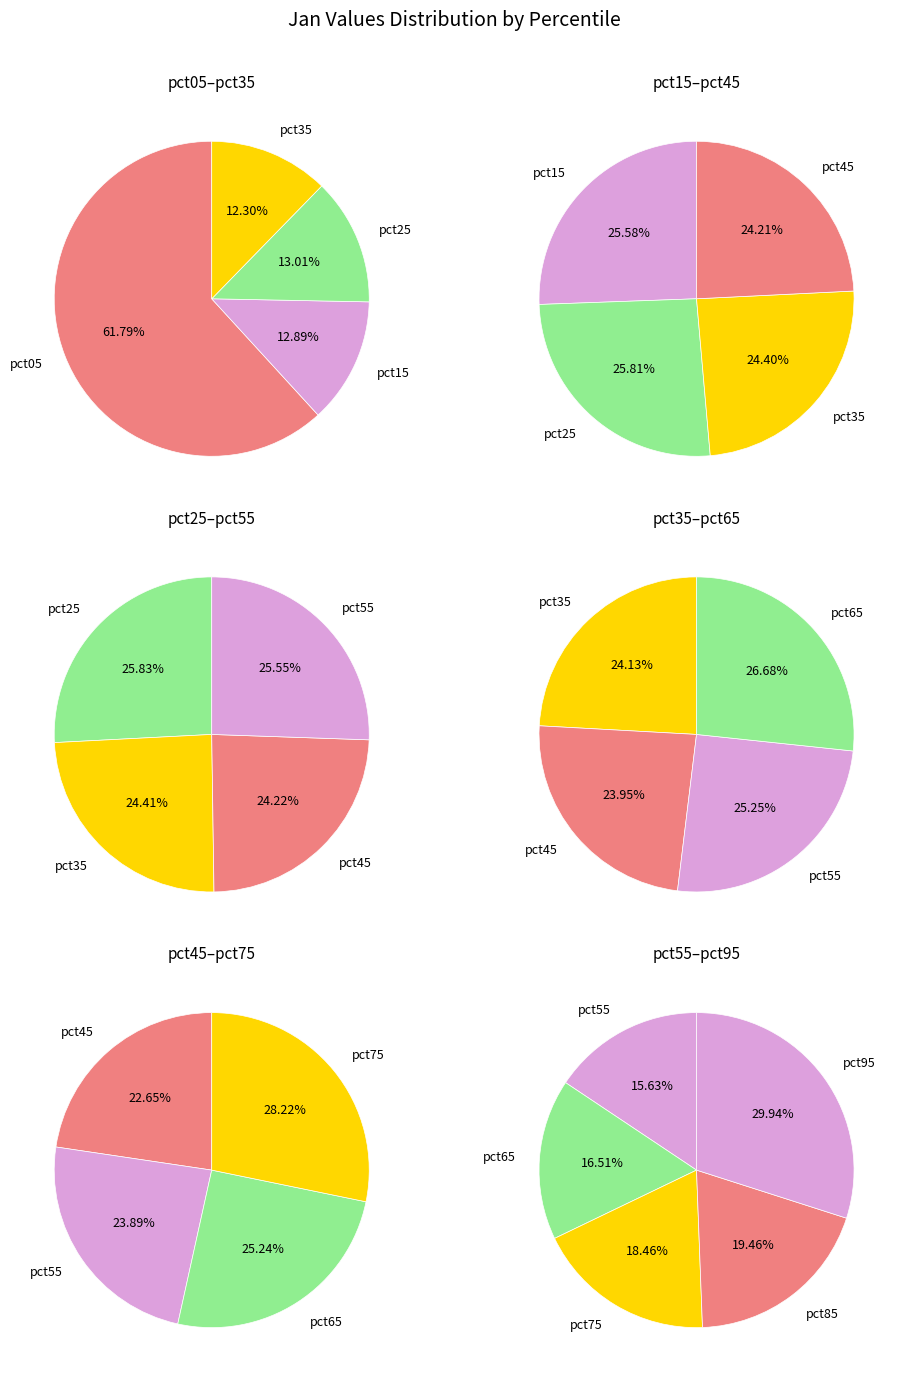

Is the sum of pct85 and pct45 greater than half?

No